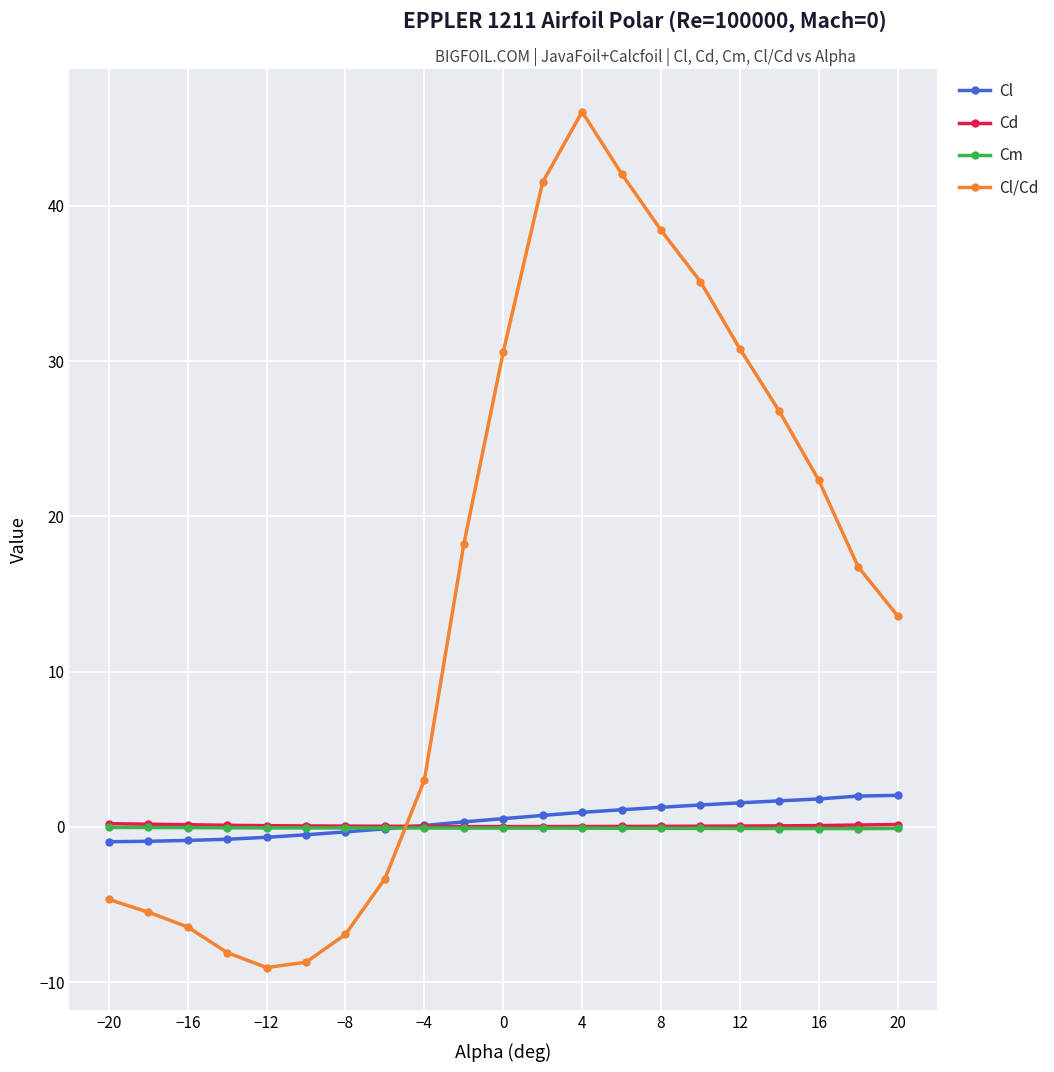

What is the difference between the maximum and second lowest values in the Cd series?

0.2